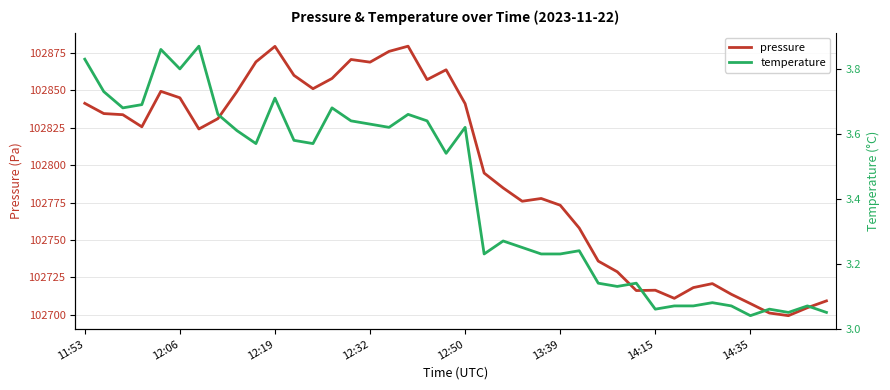

The pressure series shows 102841.2 at 11:53. True or false?

True